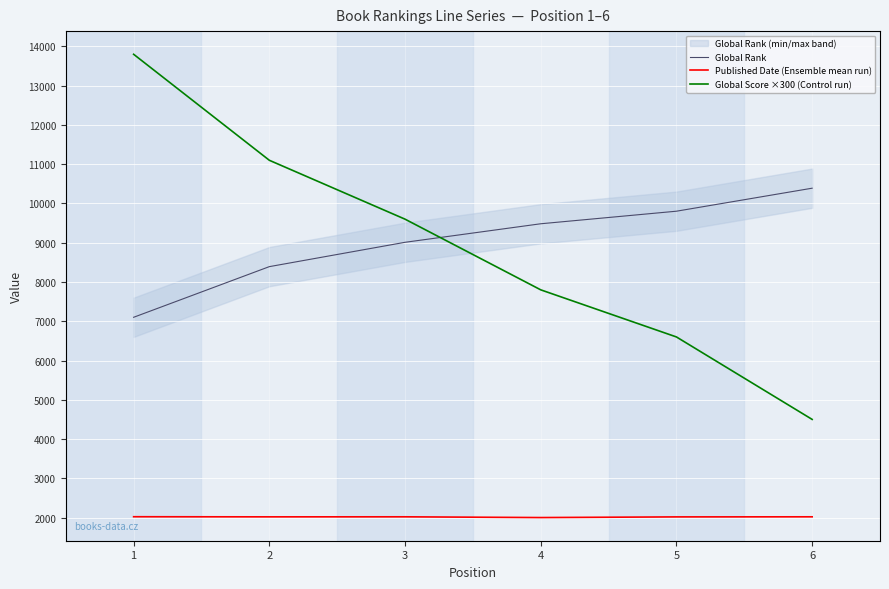

What is the value of the Published Date (Ensemble mean run) point at the 4th from the left?

2000